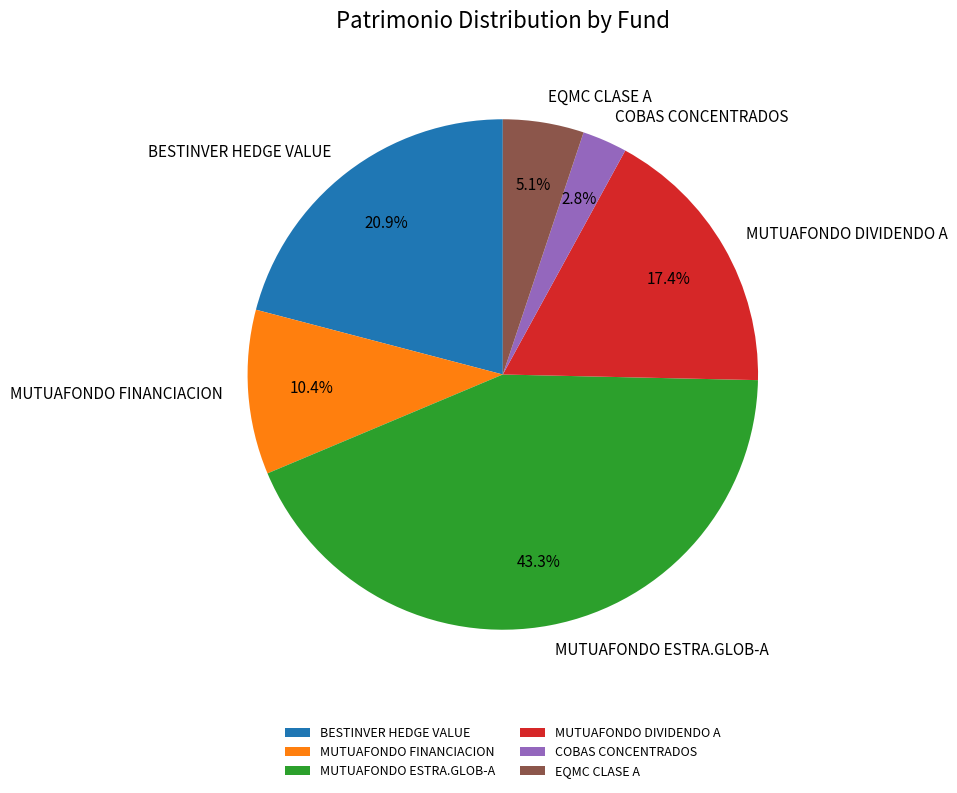

Approximately how many times larger is the value at BESTINVER HEDGE VALUE compared to MUTUAFONDO DIVIDENDO A?

1.2